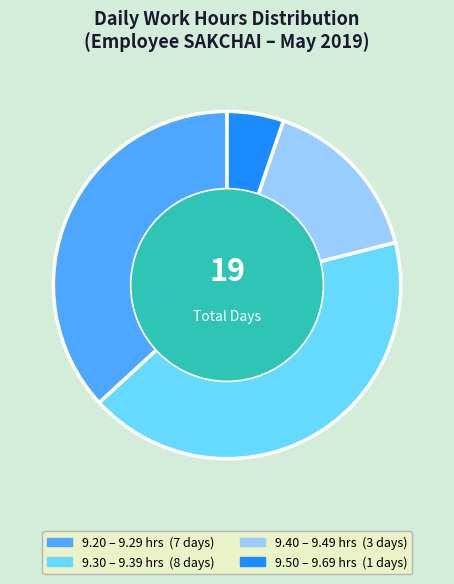

Is there a majority slice in this chart?

No